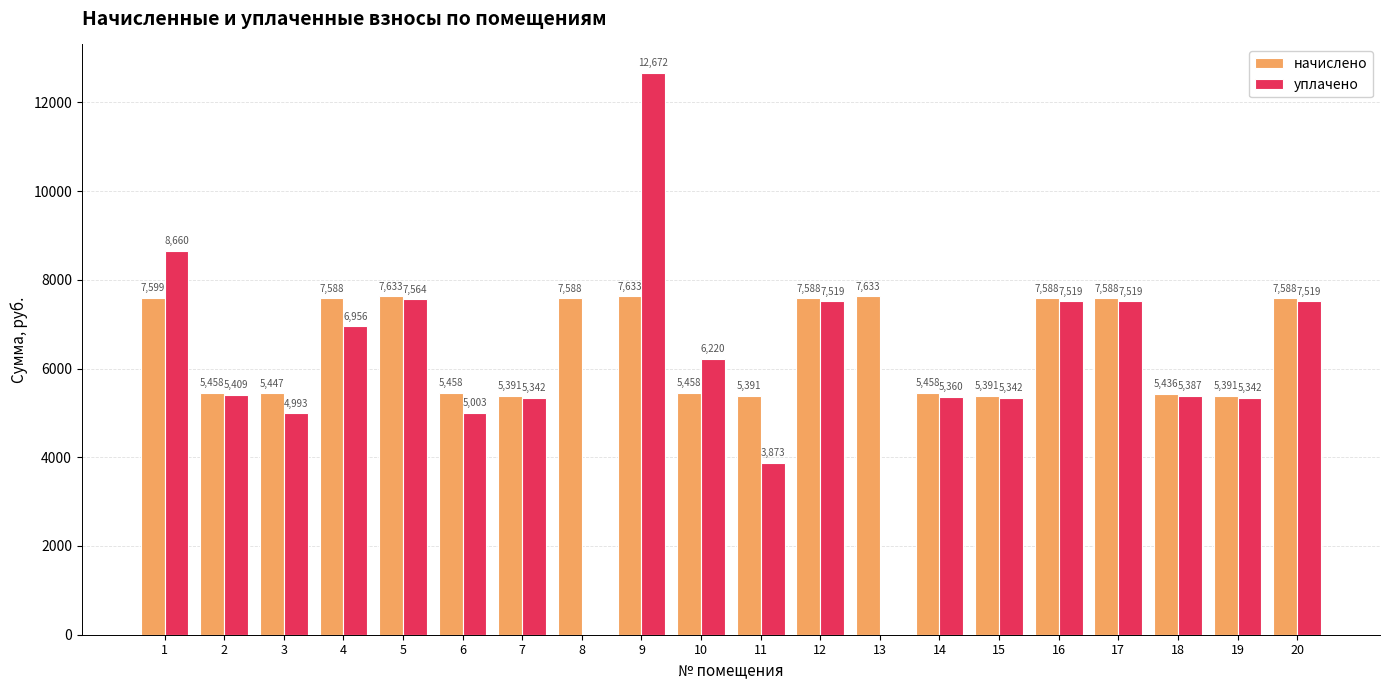

What is the maximum value for начислено?

7632.6